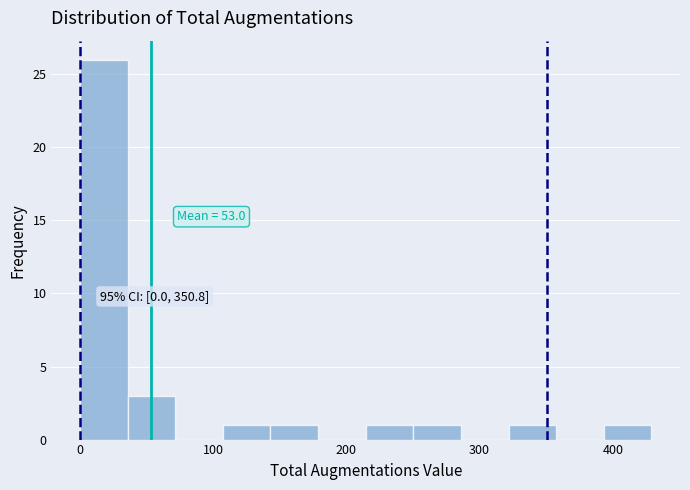

Read against the x-axis, roughly where is the centre of the tallest bar?

20